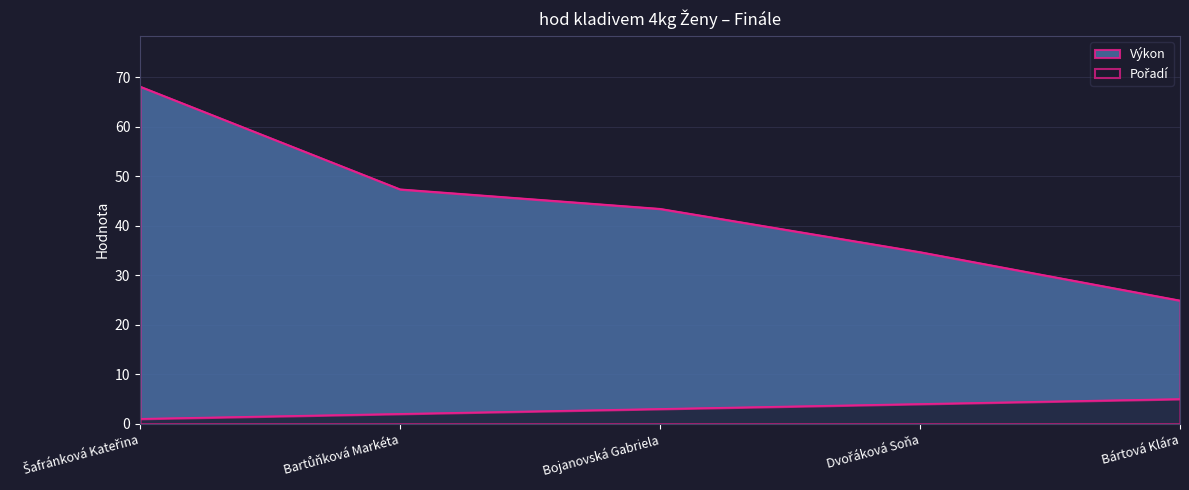

Reading left to right, transcribe all the data shown in this chart.

Pořadí: Šafránková Kateřina=1.0	Bartůňková Markéta=2.0	Bojanovská Gabriela=3.0	Dvořáková Soňa=4.0	Bártová Klára=5.0
Výkon: Šafránková Kateřina=68.2	Bartůňková Markéta=47.4	Bojanovská Gabriela=43.5	Dvořáková Soňa=34.7	Bártová Klára=24.9